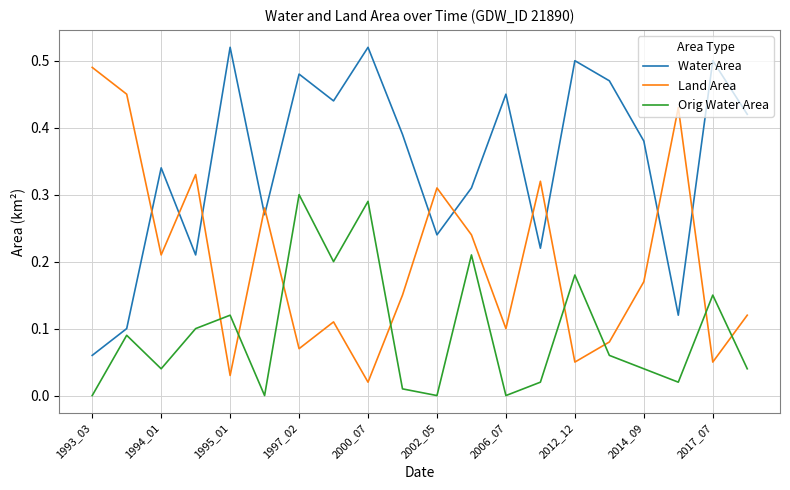

How many intersections are there between Orig Water Area and Land Area?

8